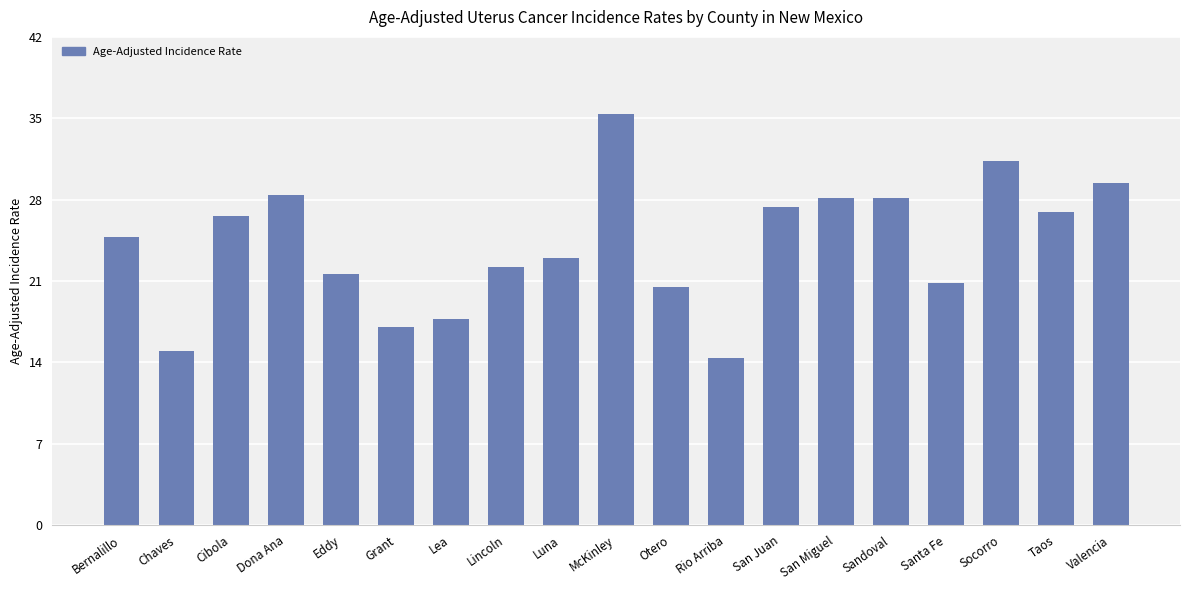

Approximately how many times larger is the value at Chaves compared to Luna?

0.7